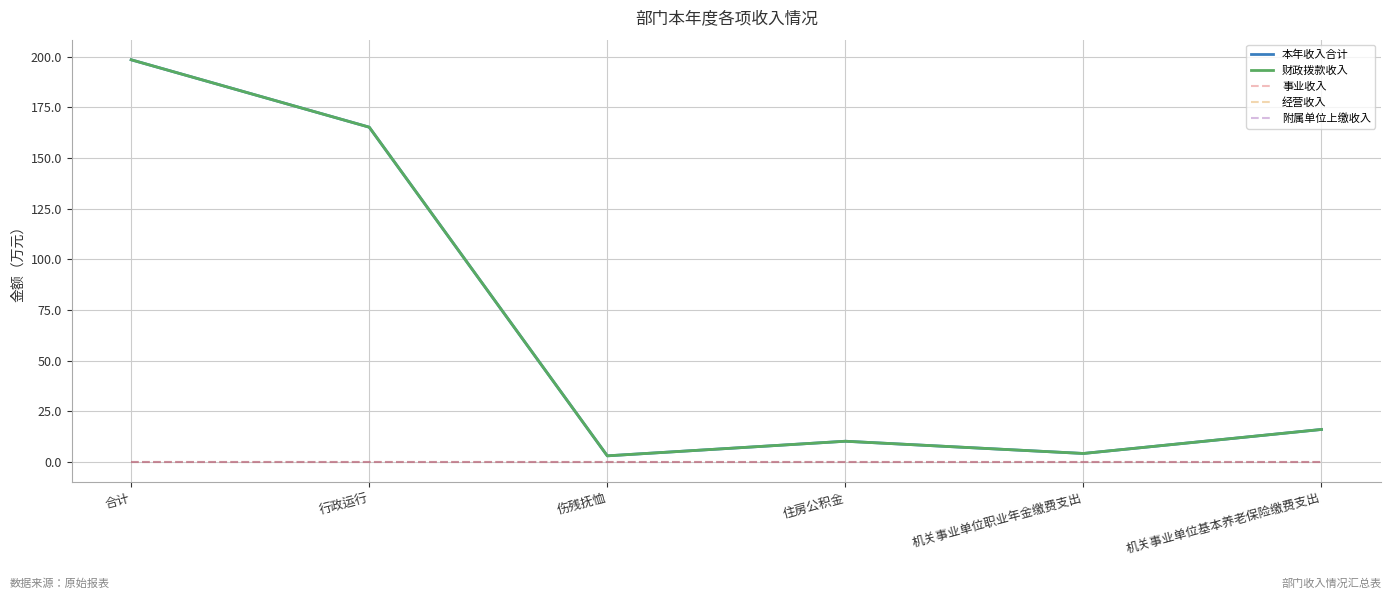

Reading right to left, list all the values displayed in this chart.

本年收入合计: 16.0	4.1	10.2	3.0	165.3	198.6
财政拨款收入: 16.0	4.1	10.2	3.0	165.3	198.6
事业收入: 0.0	0.0	0.0	0.0	0.0	0.0
经营收入: 0.0	0.0	0.0	0.0	0.0	0.0
附属单位上缴收入: 0.0	0.0	0.0	0.0	0.0	0.0